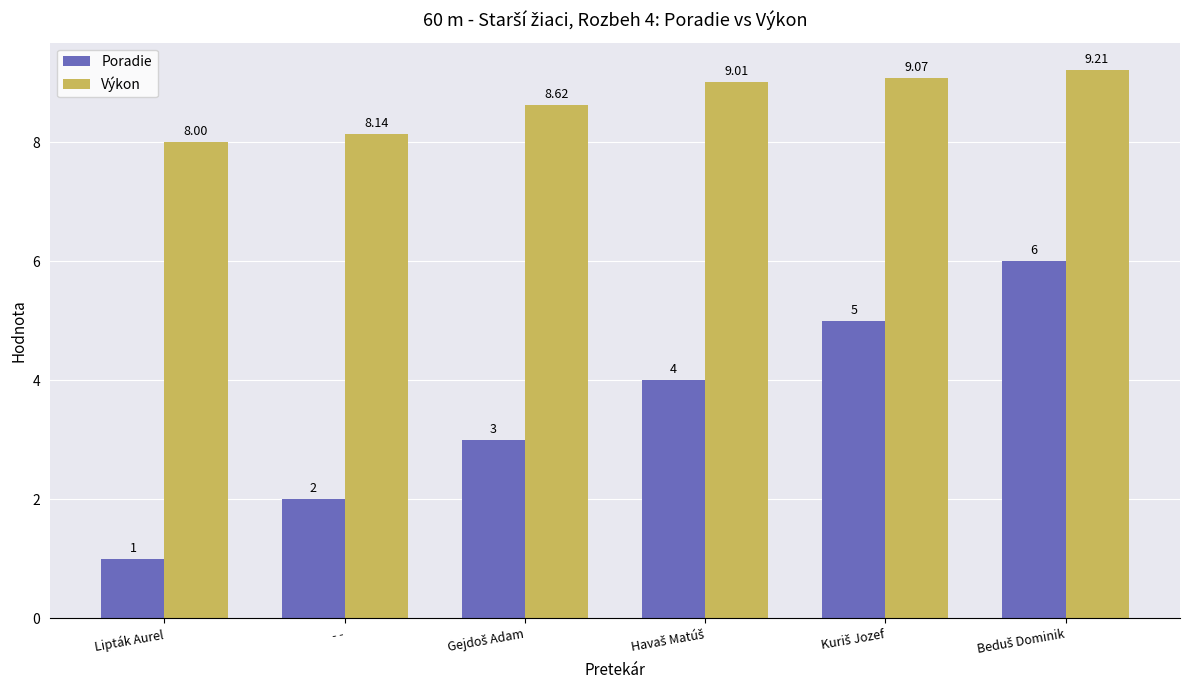

What are all the series names shown in the legend?

Poradie, Výkon